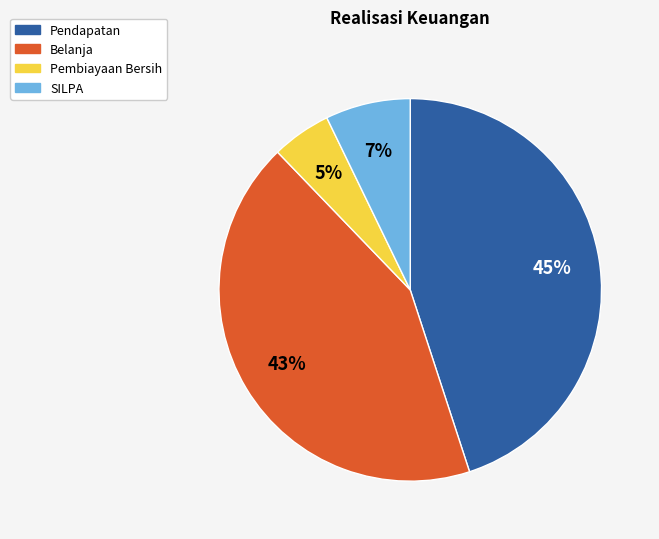

Does any single category account for the majority?

No